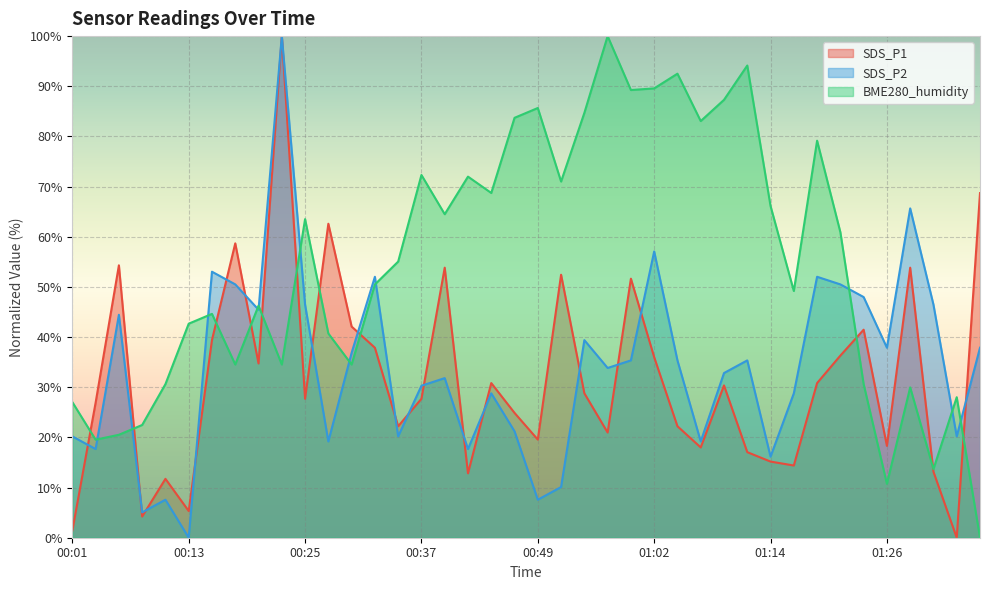

The SDS_P1 series shows 23.0 at 01:02. True or false?

False